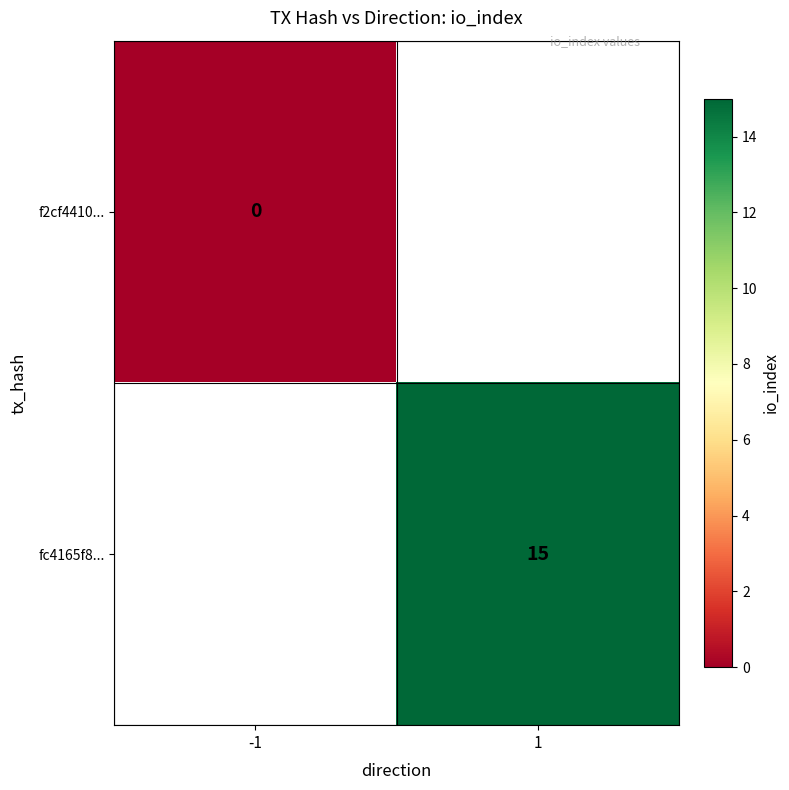

At which category does the chart reach its minimum across all series?

-1